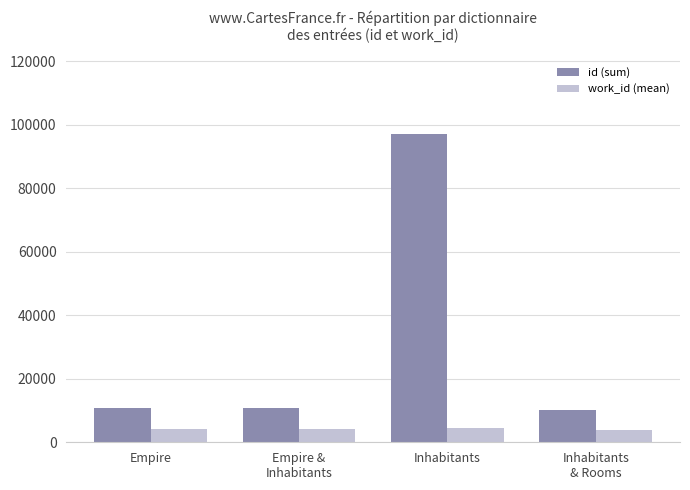

What is the difference between the highest and lowest values at Empire?

6505